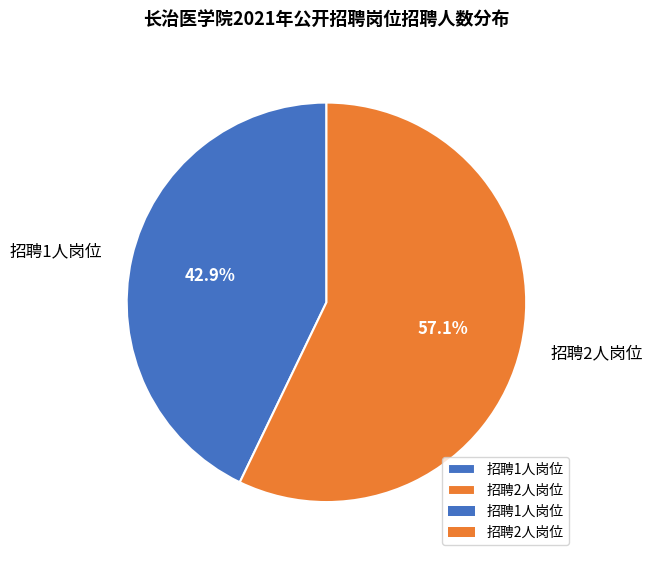

What percentage do 招聘1人岗位 and 招聘2人岗位 together represent?

100.0%